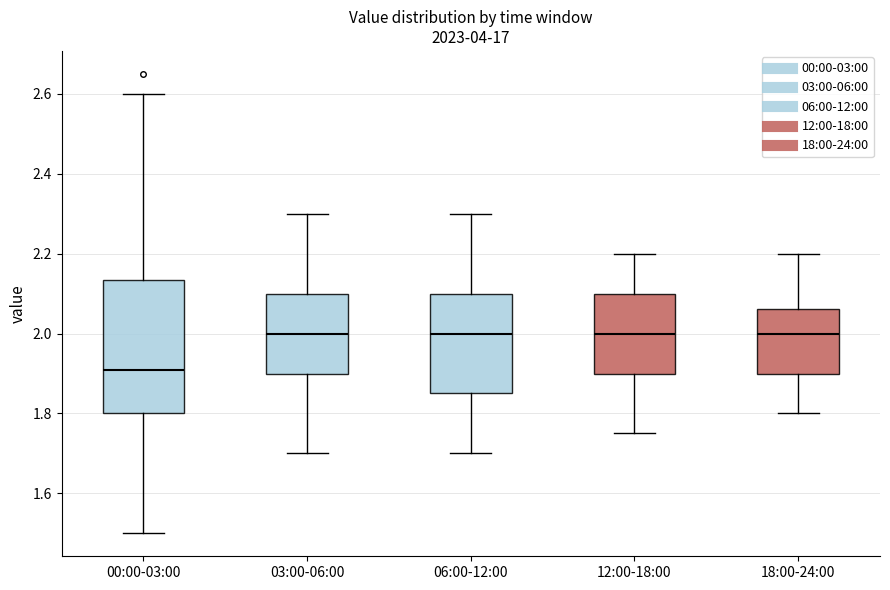

Comparing the boxes themselves (not the whiskers), which one is the tallest?

00:00-03:00